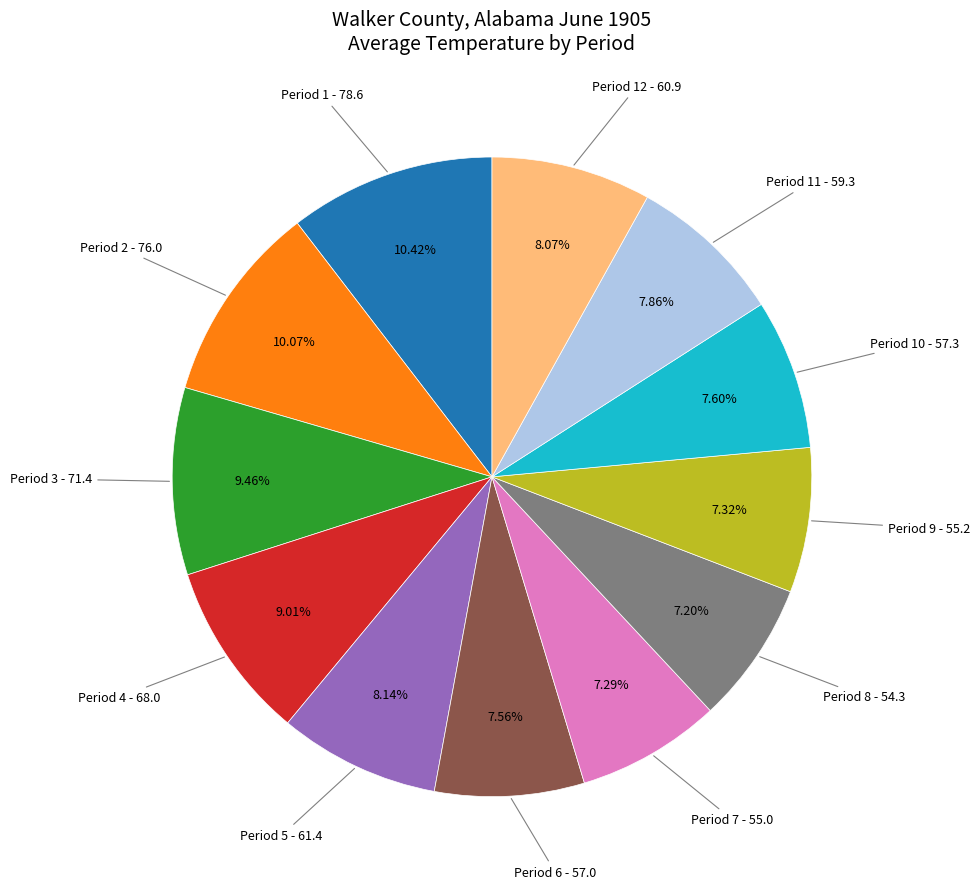

Is there any slice that represents more than half of the pie?

No